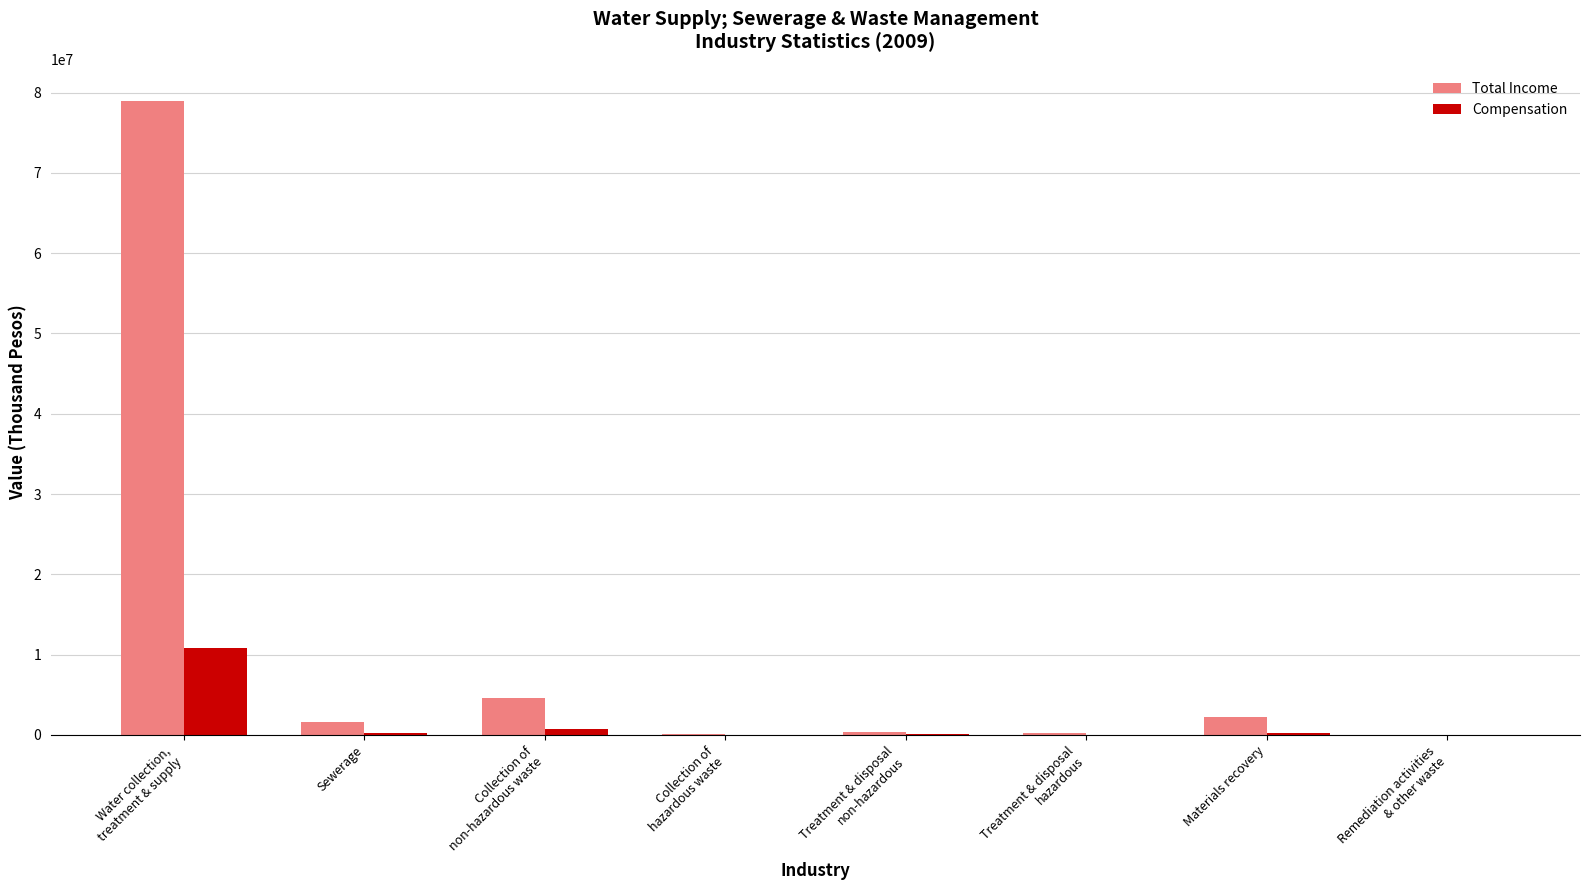

Which series has the largest range (max minus min)?

Total Income